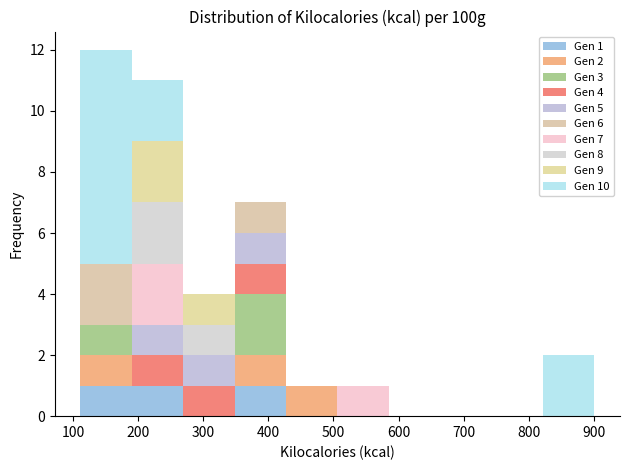

Which range on the x-axis has the tallest stacked bar (by total height)?

111 to 190